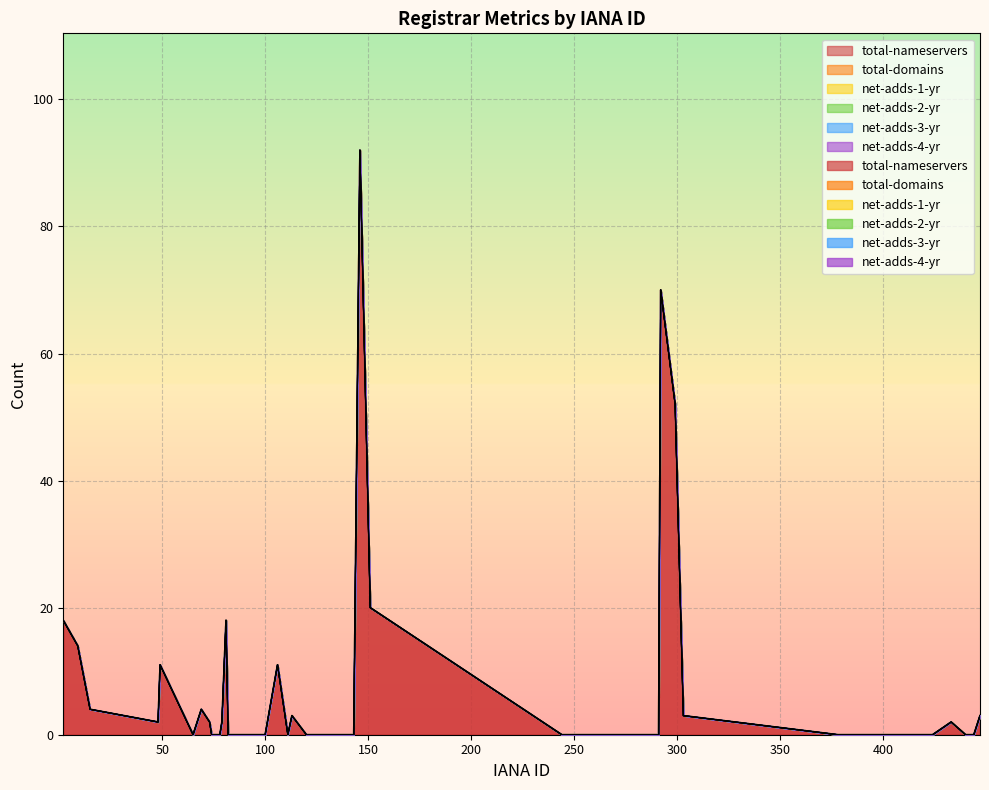

Which series has the largest range (max minus min)?

total-nameservers